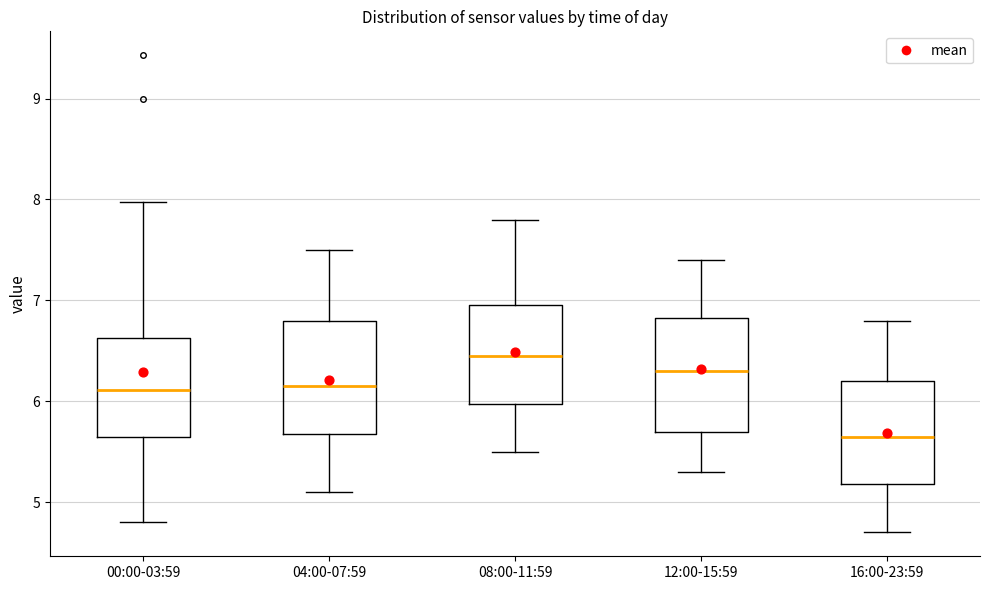

Where is the lower edge of the box for 08:00-11:59 on the y-axis? The values are not printed on the chart, so give them approximately, as read against the axis.

6.0